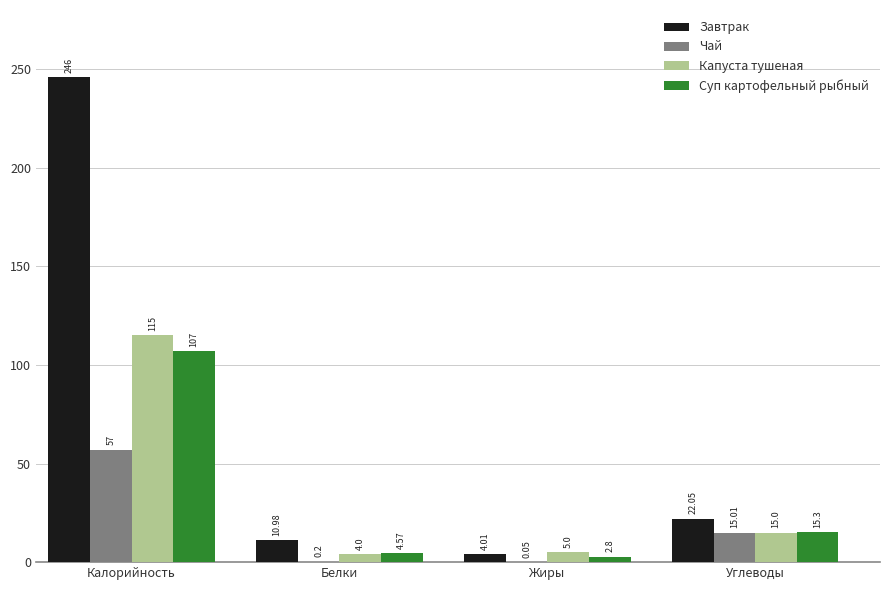

What is the total value across all series at Жиры?

11.9